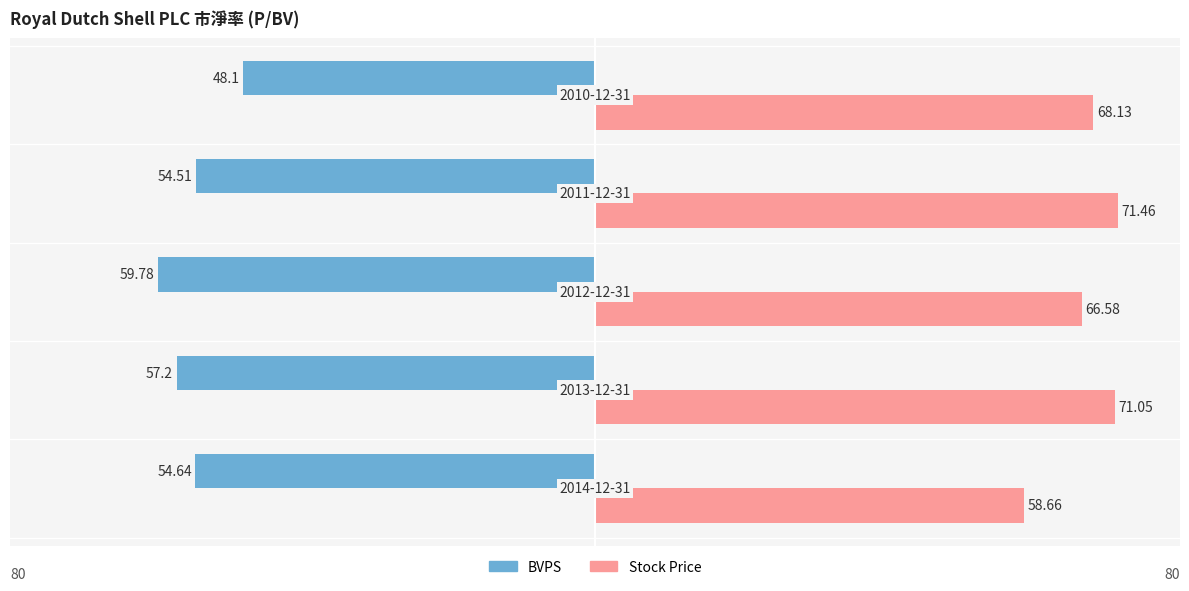

Reading right to left, list all the values displayed in this chart.

BVPS: 0=-48.1	−20=-54.5	−40=-59.8	−60=-57.2	−80=-54.6
Stock Price: 0=68.1	−20=71.5	−40=66.6	−60=71.0	−80=58.7